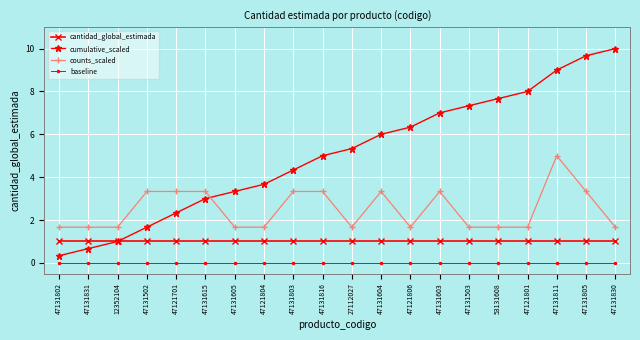

Is it true that cantidad_global_estimada equals 1.0 at 53131608?

True